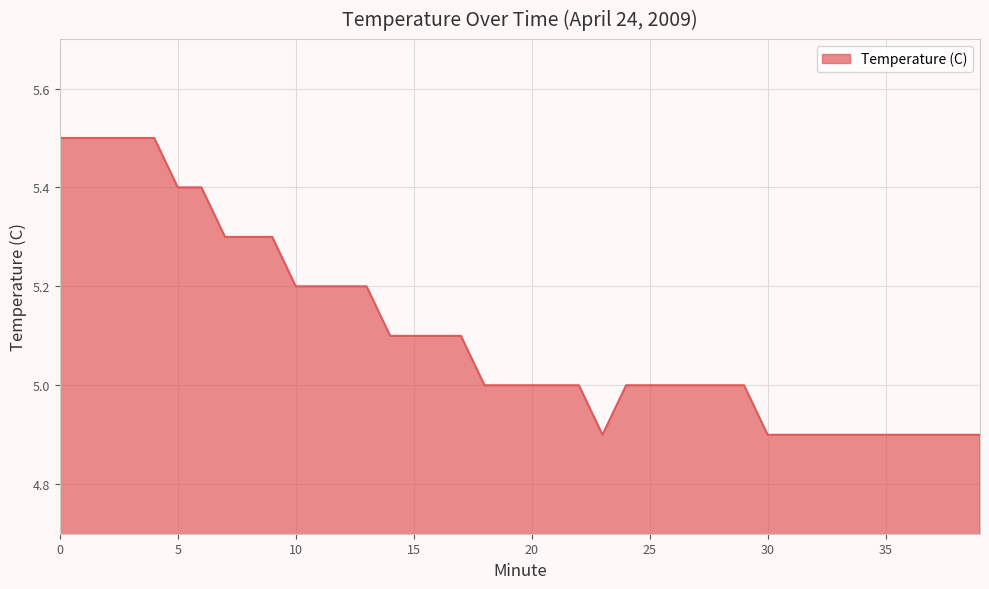

What is the difference between the maximum and minimum values?

0.6